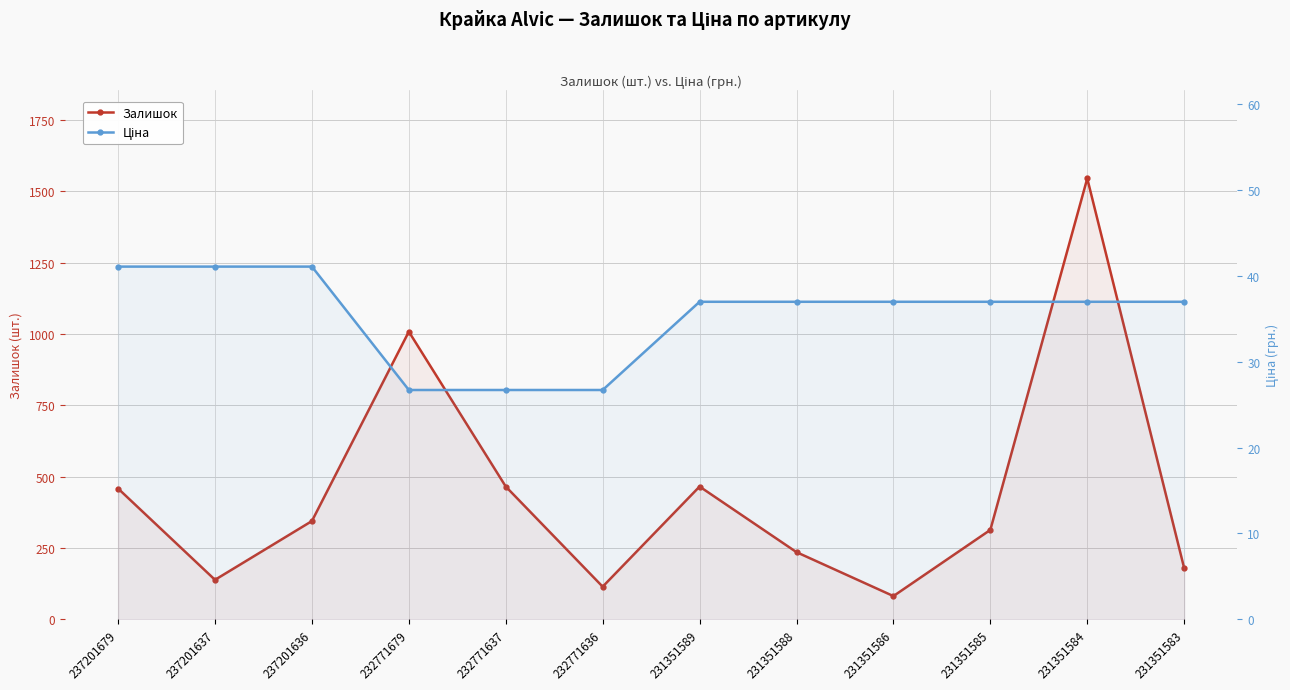

What is the difference between the maximum and minimum values in the Залишок series?

1464.0